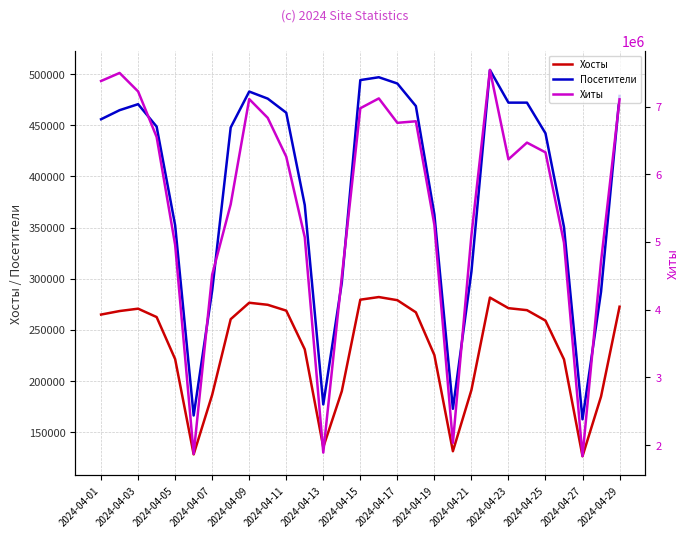

Reading left to right, transcribe all the data shown in this chart.

Хосты: 265041	268483	270794	262604	221471	128380	186594	260533	276588	274586	268873	231049	135407	190088	279583	282161	279096	267241	225408	131449	191254	281638	271289	269337	259126	221205	126602	184893	272706
Посетители: 455957	464825	470691	448763	352276	166386	288528	447903	483032	476112	462326	372041	177192	296171	494247	497024	490892	468862	362914	172945	306910	504123	472197	472191	442215	350500	162660	287343	478710
Хиты: 7377526	7496503	7223254	6550965	4957856	1871929	4518551	5556668	7110648	6833144	6259576	5070804	1889426	4482863	6975074	7120412	6759906	6782750	5253780	2032412	5098248	7540432	6220845	6467553	6323337	4988132	1836541	4712948	7106646